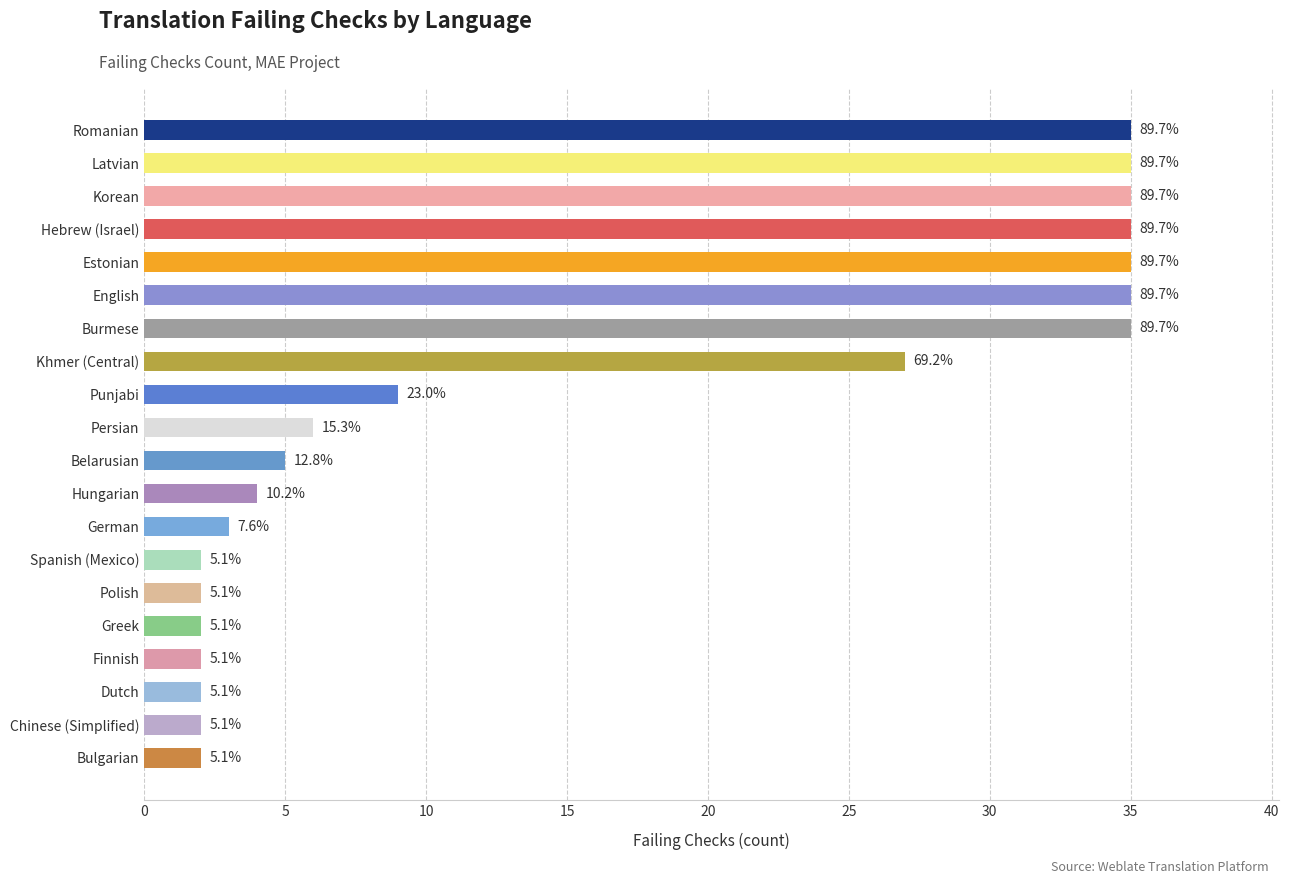

Are the bars horizontal?

Yes